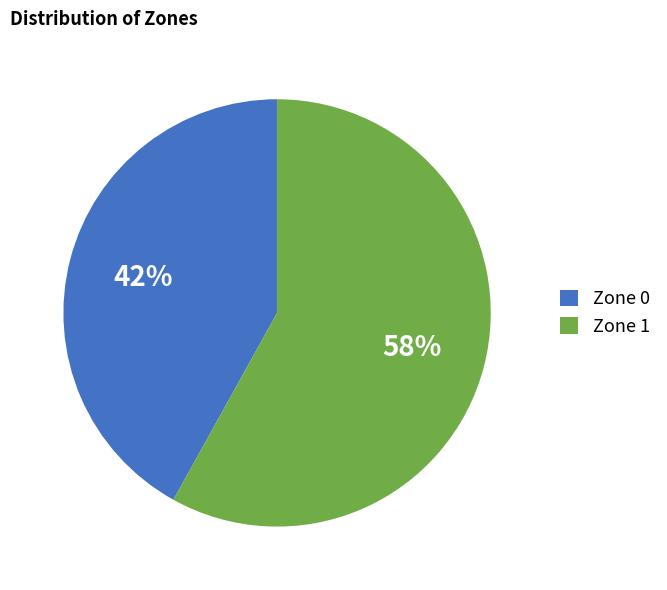

How many slices are in this pie chart?

2